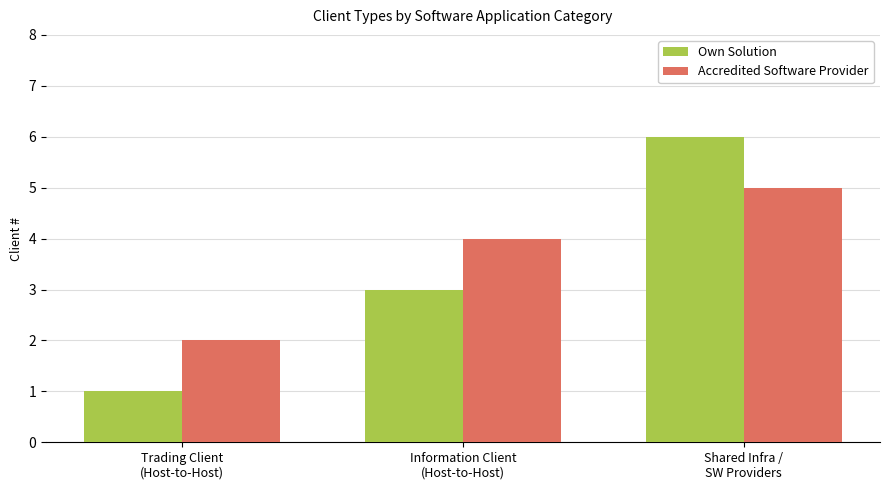

Which series changed the most between Trading Client
(Host-to-Host) and Shared Infra /
SW Providers?

Own Solution